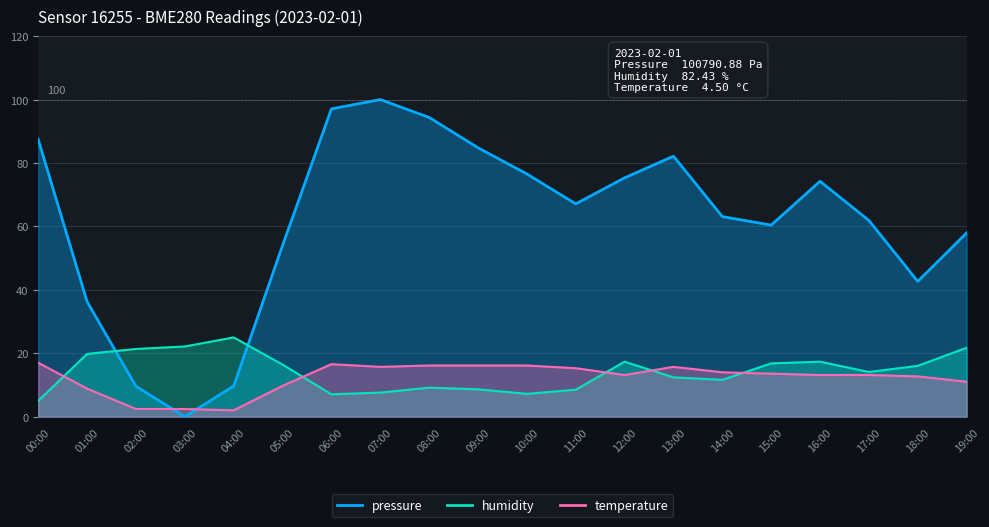

Is it true that pressure equals 84.8 at 09:00?

True